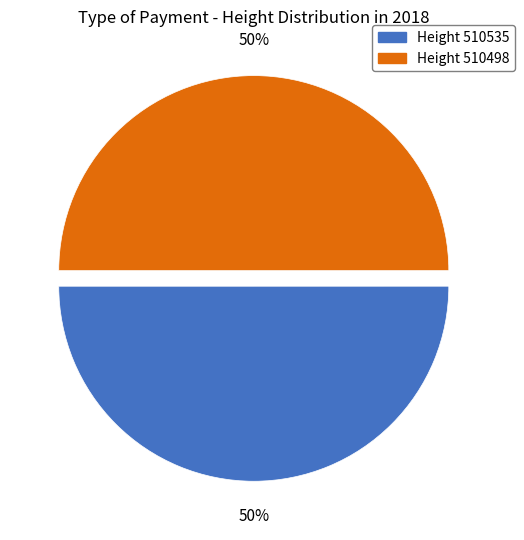

To the nearest percent, what is the average slice percentage?

50%